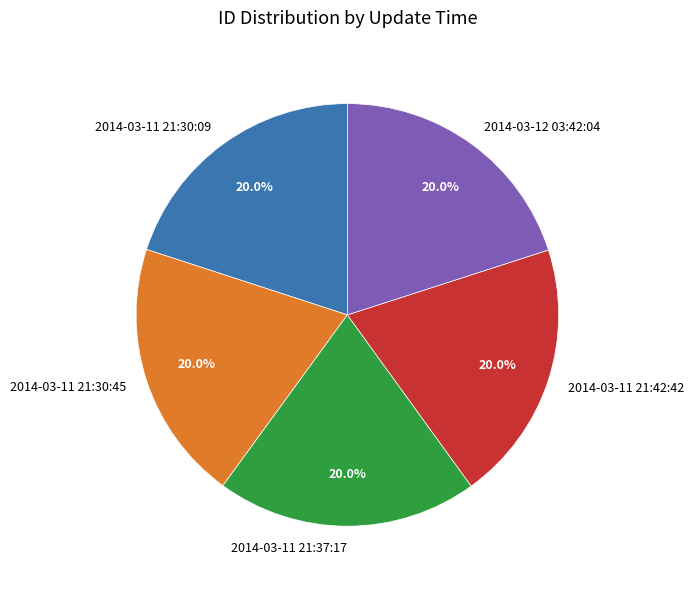

Is 2014-03-11 21:30:45 the majority of the pie?

No